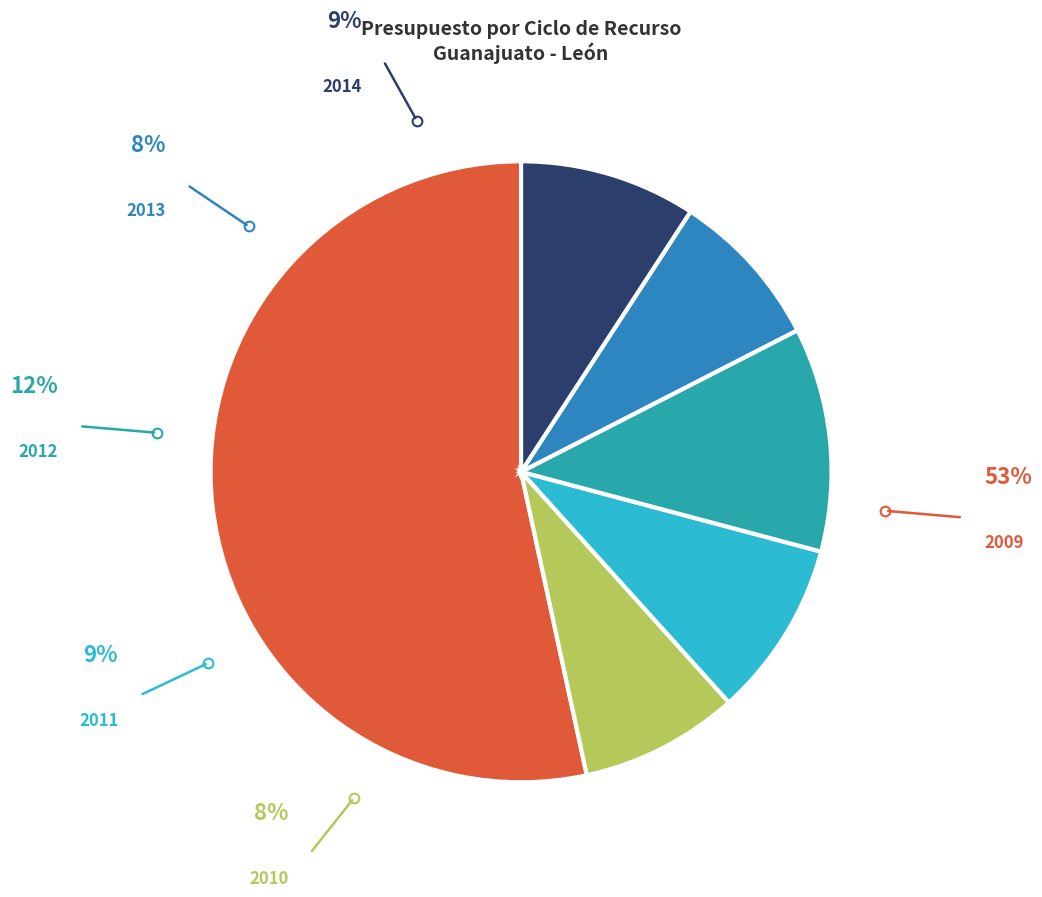

To the nearest percent, what percentage of the pie is 2014?

9%